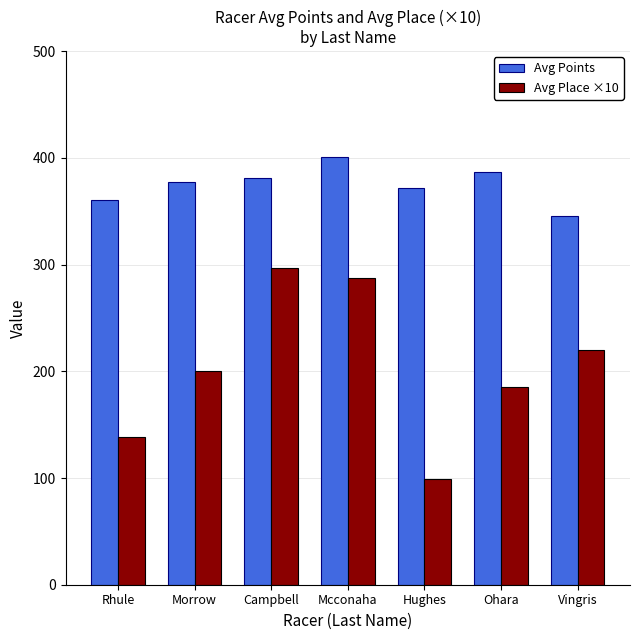

What value does the Avg Points series have at Hughes?

371.6